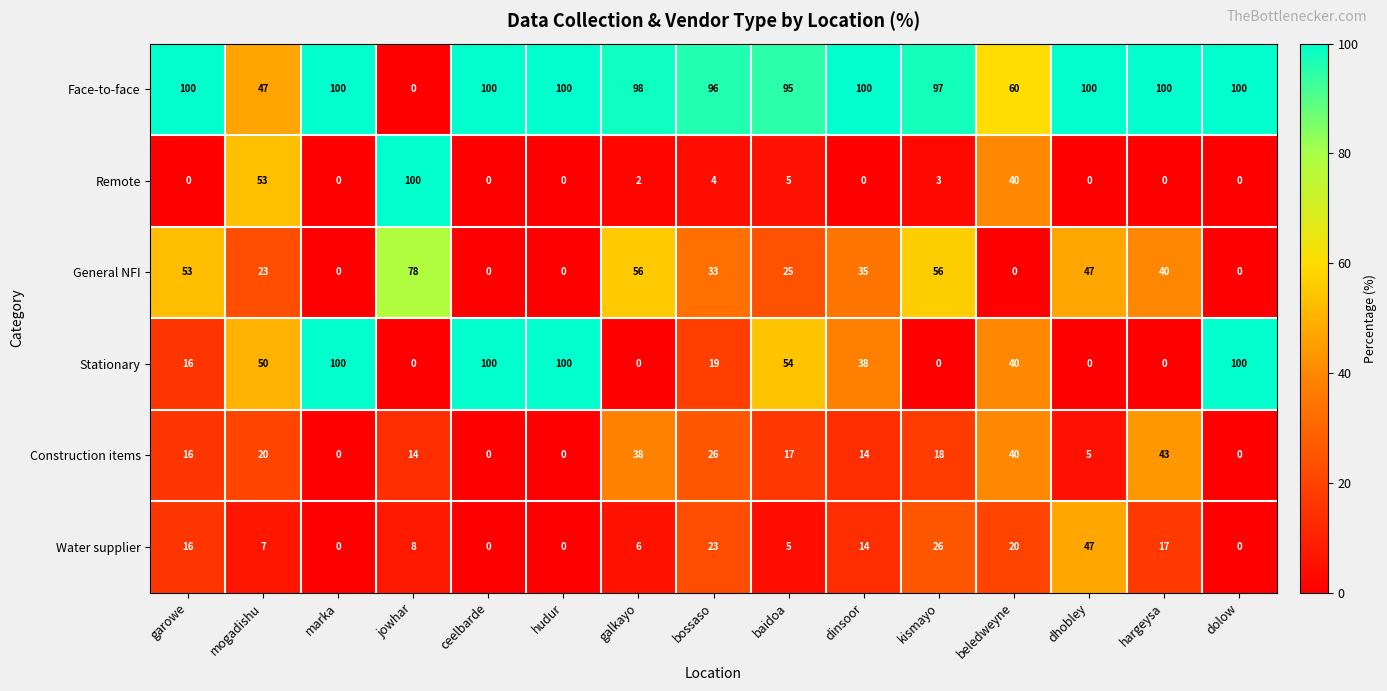

Which series has the largest total across all categories?

Face-to-face